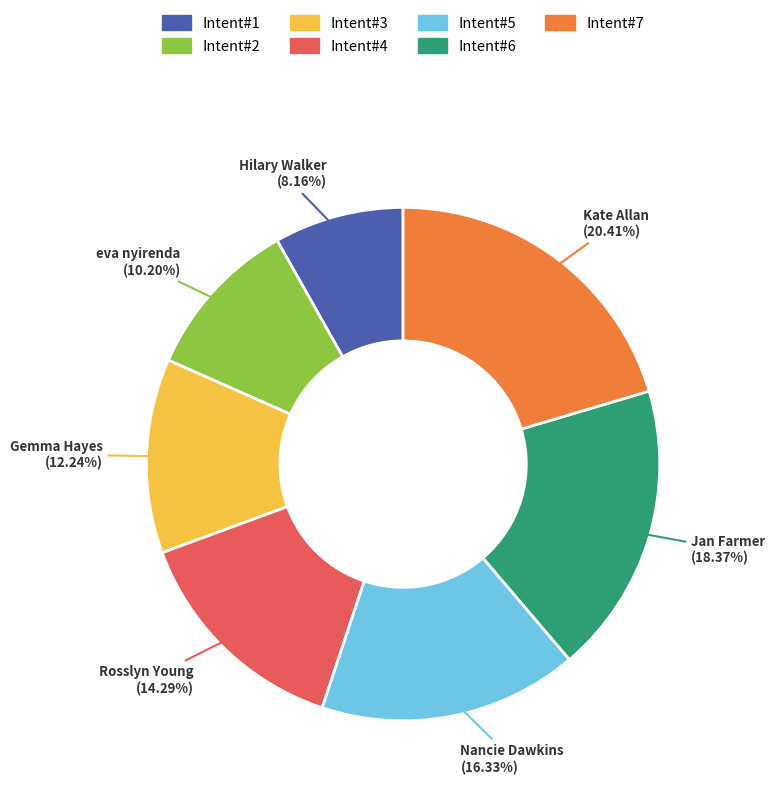

Between Rosslyn Young and Jan Farmer, which is larger?

Jan Farmer